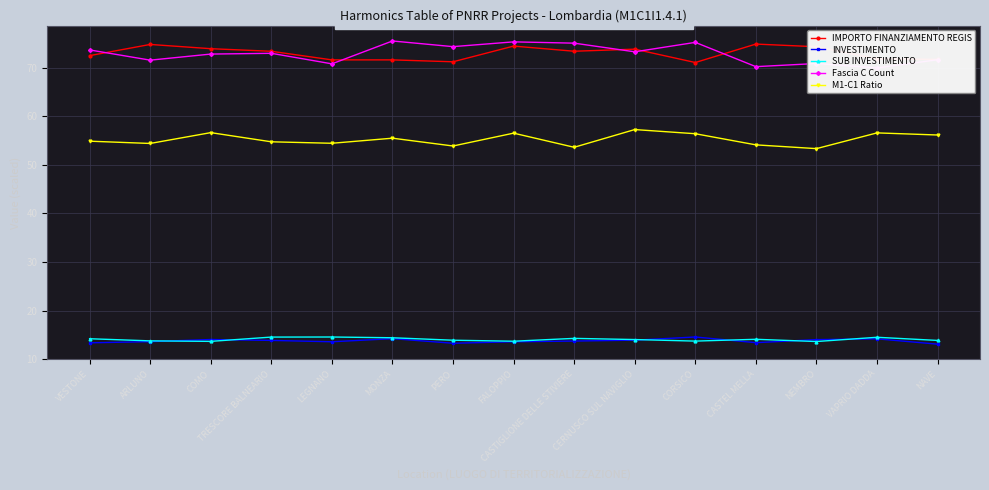

The value of IMPORTO FINANZIAMENTO REGIS at NAVE is 99.4. True or false?

False